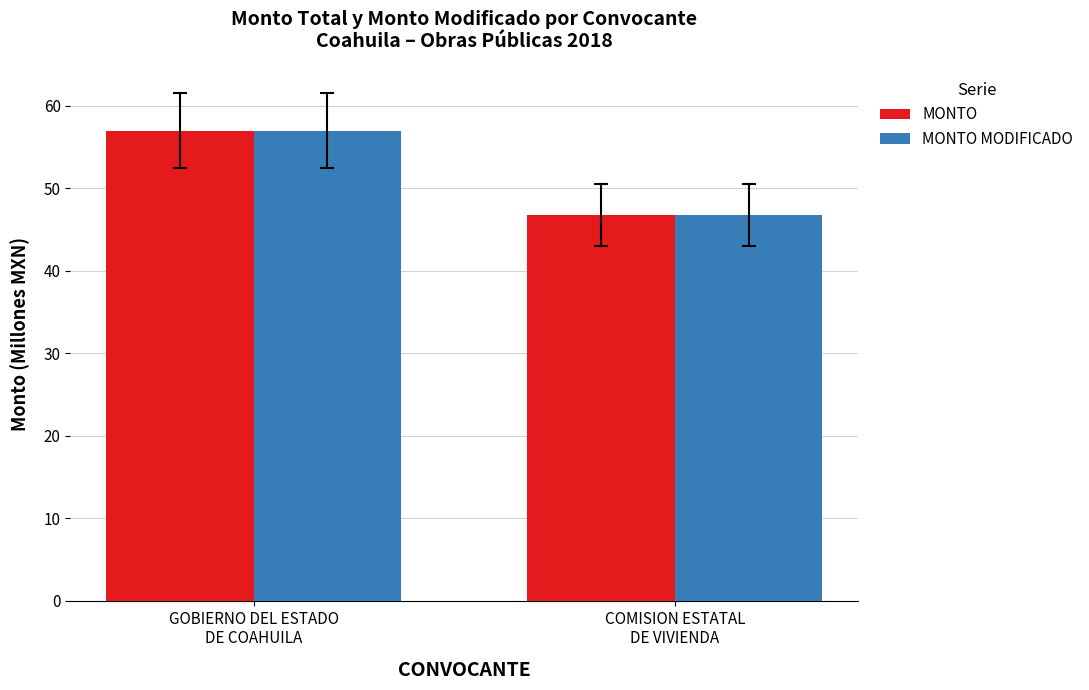

What is the label of the 2nd bar from the left?

COMISION ESTATAL
DE VIVIENDA